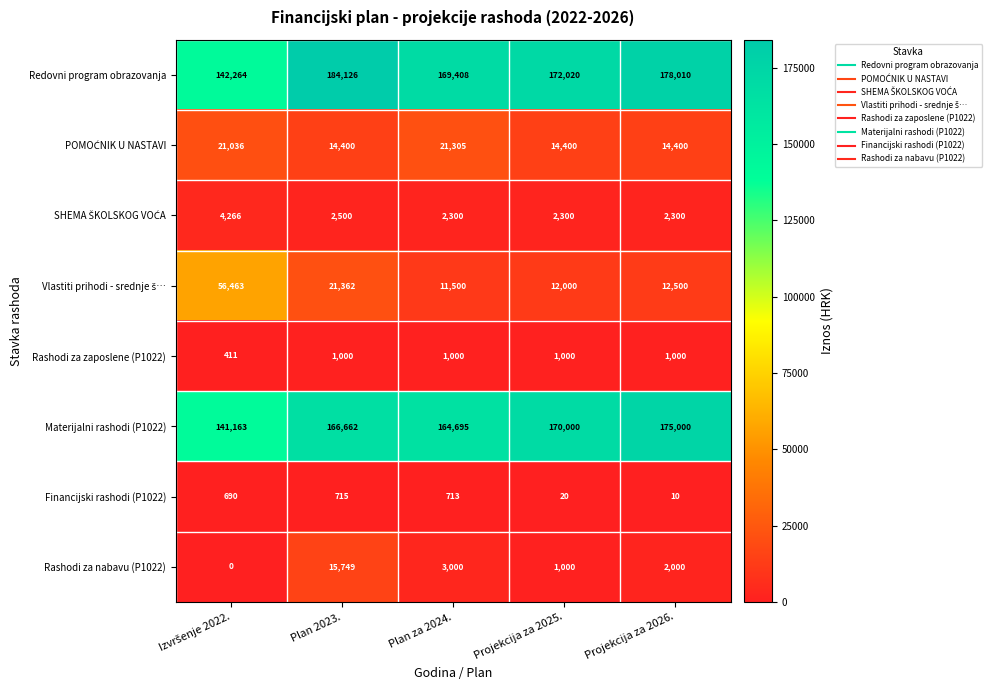

What is the greatest value displayed?

184126